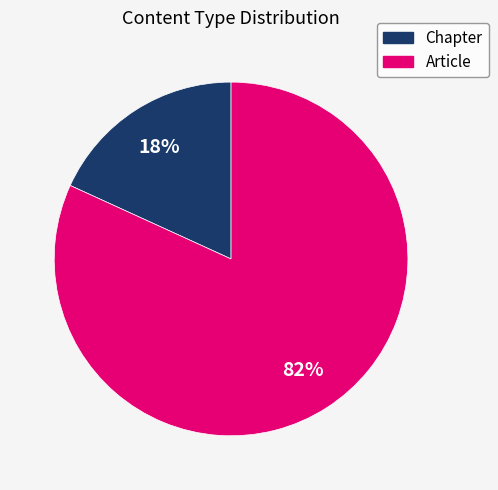

What is the majority slice?

Article